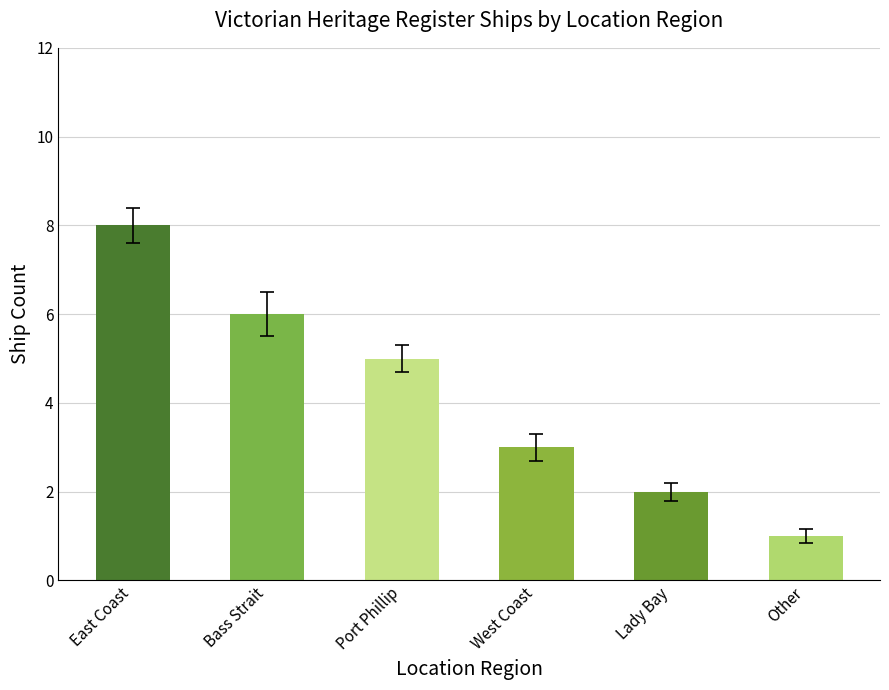

What is the minimum value shown in the chart?

1